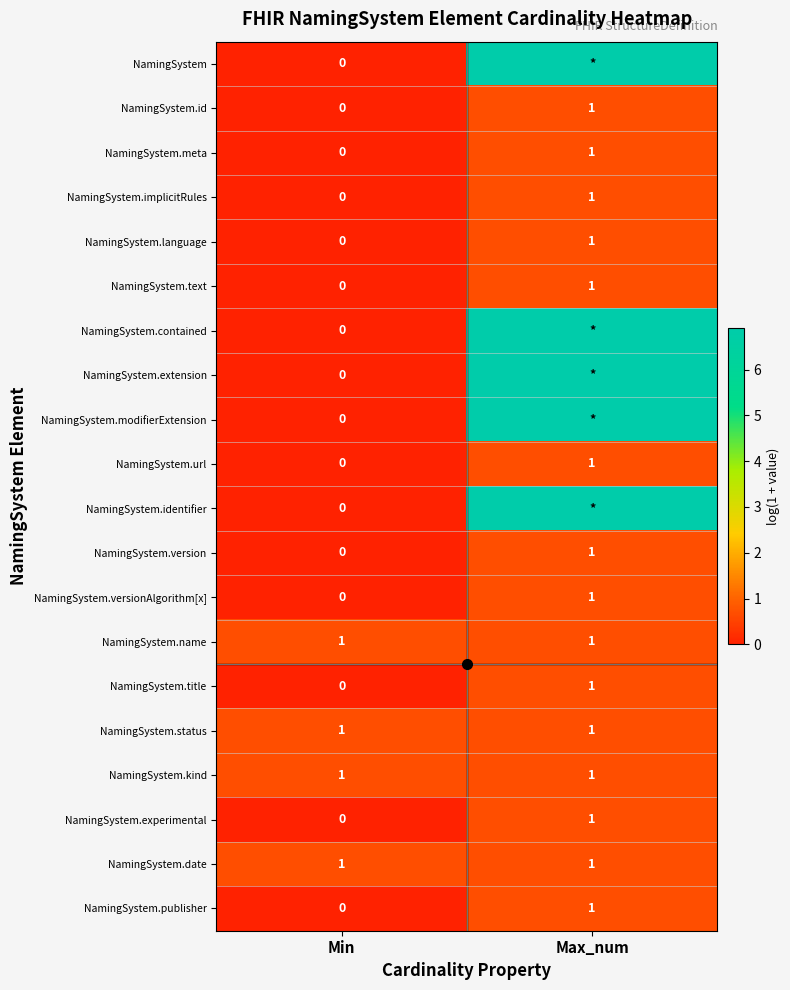

At which label does NamingSystem.url reach its minimum?

Min